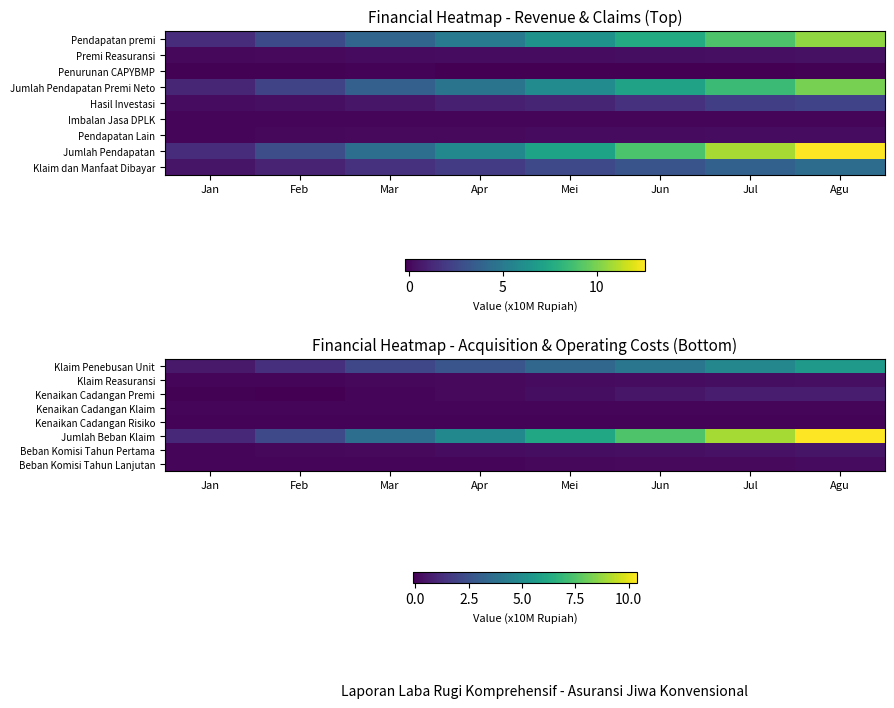

What is the difference between the highest and lowest values at Agu?

10.4